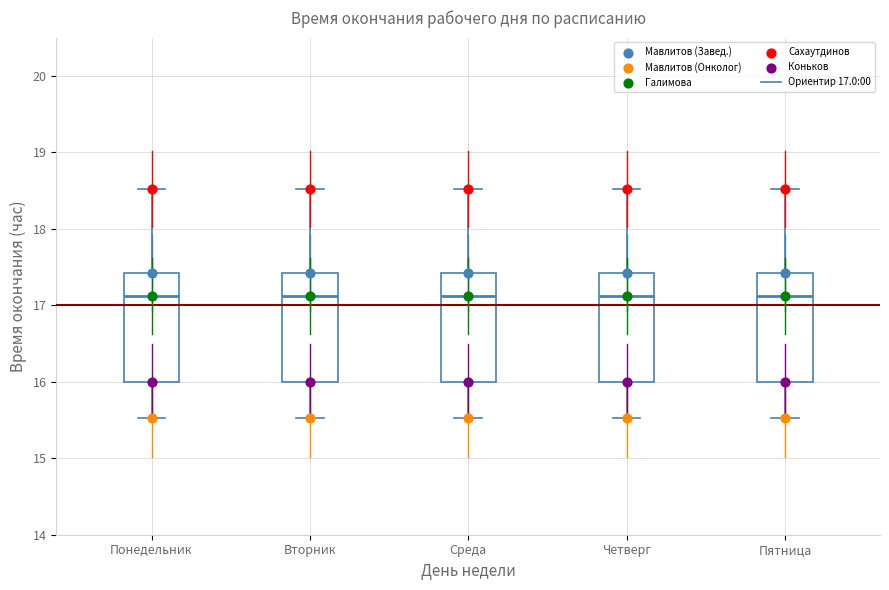

Reading left to right, transcribe this box plot: for each box, give where its median line is, the range the box spans, and where its two whiskers end, as read against the y-axis. The values are not printed on the chart, so give them approximately, as read against the axis.

Понедельник: median 17.1, box 16.0 to 17.4, whiskers 15.5 to 18.5
Вторник: median 17.1, box 16.0 to 17.4, whiskers 15.5 to 18.5
Среда: median 17.1, box 16.0 to 17.4, whiskers 15.5 to 18.5
Четверг: median 17.1, box 16.0 to 17.4, whiskers 15.5 to 18.5
Пятница: median 17.1, box 16.0 to 17.4, whiskers 15.5 to 18.5